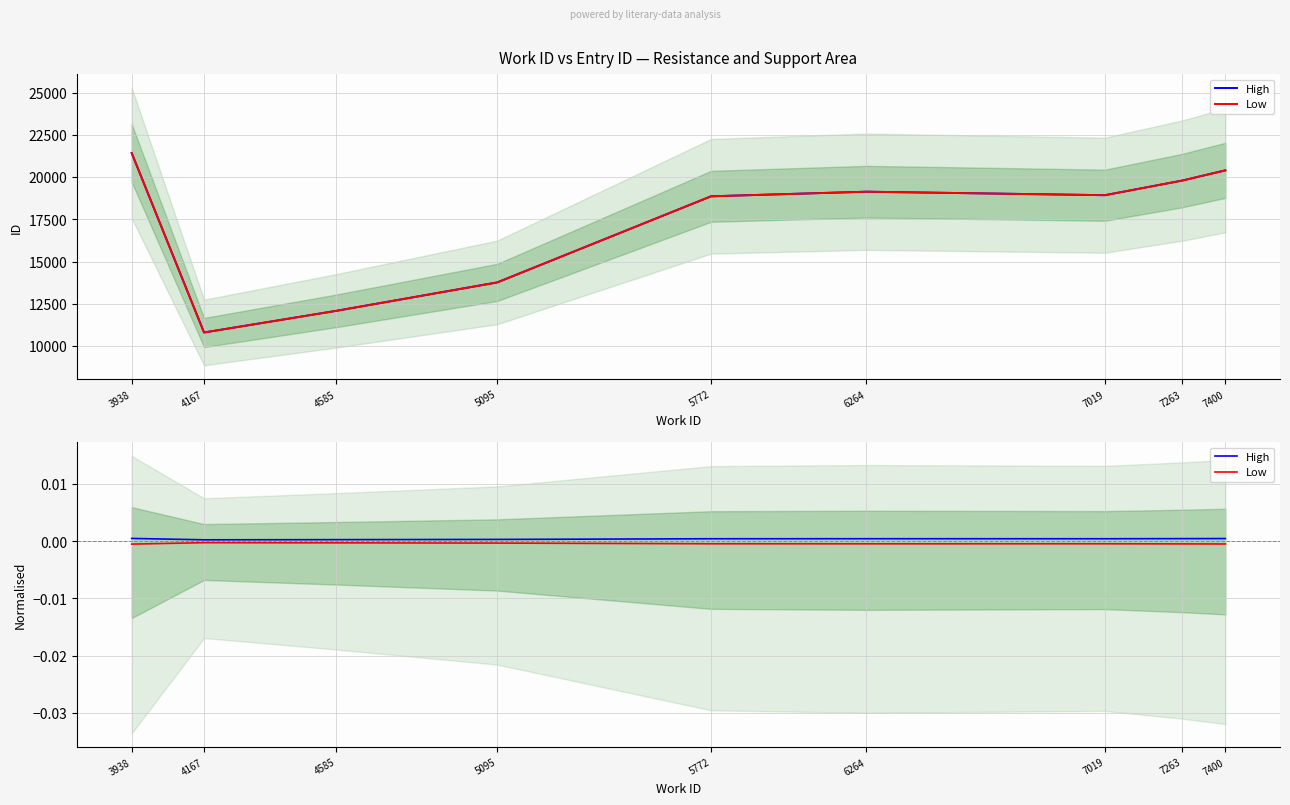

Reading left to right, extract all data points from this chart.

High: 3938=0.0	4167=0.0	4585=0.0	5095=0.0	5772=0.0	6264=0.0	7019=0.0	7263=0.0	7400=0.0
Low: 3938=-0.0	4167=-0.0	4585=-0.0	5095=-0.0	5772=-0.0	6264=-0.0	7019=-0.0	7263=-0.0	7400=-0.0